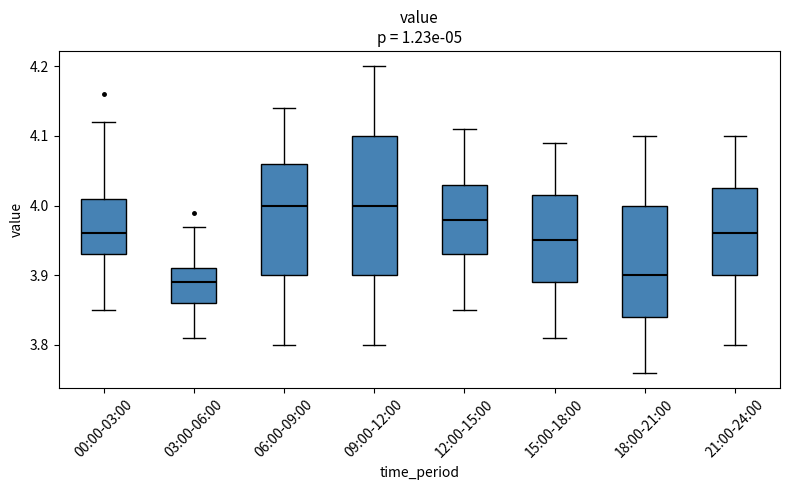

Reading left to right, read every box against the y-axis: the position of its median line, the range the box covers, and the ends of its whiskers. The values are not printed on the chart, so give them approximately, as read against the axis.

00:00-03:00: median 3.96, box 3.93 to 4.01, whiskers 3.85 to 4.12
03:00-06:00: median 3.89, box 3.86 to 3.91, whiskers 3.81 to 3.97
06:00-09:00: median 4.00, box 3.90 to 4.06, whiskers 3.80 to 4.14
09:00-12:00: median 4.00, box 3.90 to 4.10, whiskers 3.80 to 4.20
12:00-15:00: median 3.98, box 3.93 to 4.03, whiskers 3.85 to 4.11
15:00-18:00: median 3.95, box 3.89 to 4.02, whiskers 3.81 to 4.09
18:00-21:00: median 3.90, box 3.84 to 4.00, whiskers 3.76 to 4.10
21:00-24:00: median 3.96, box 3.90 to 4.03, whiskers 3.80 to 4.10